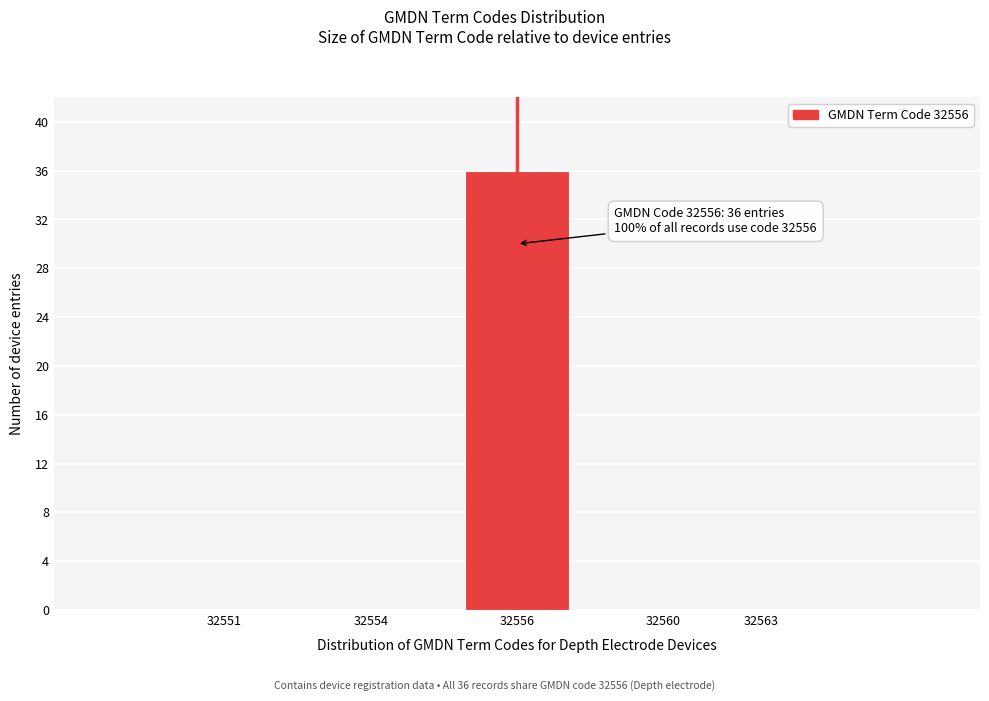

Reading left to right, list all the values displayed in this chart.

32551=0	32554=0	32556=36	32560=0	32563=0